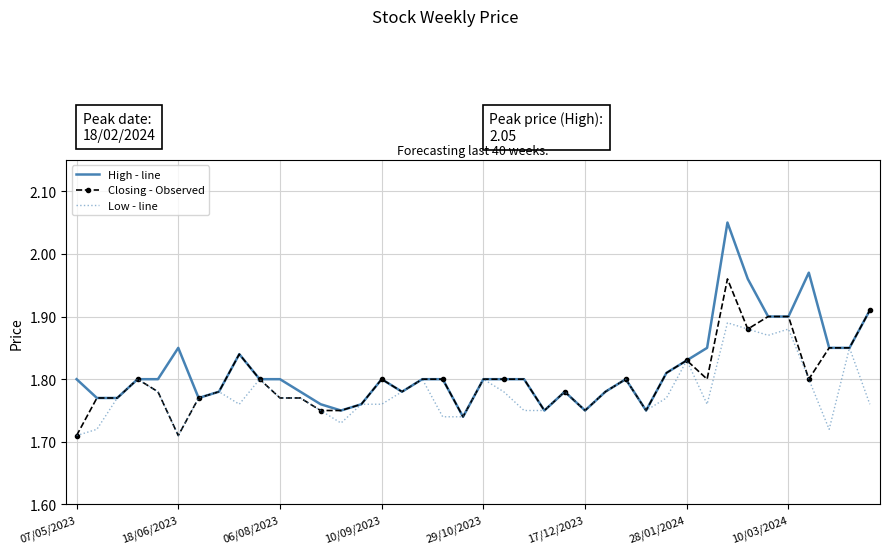

Which series has the widest spread of values?

High - line